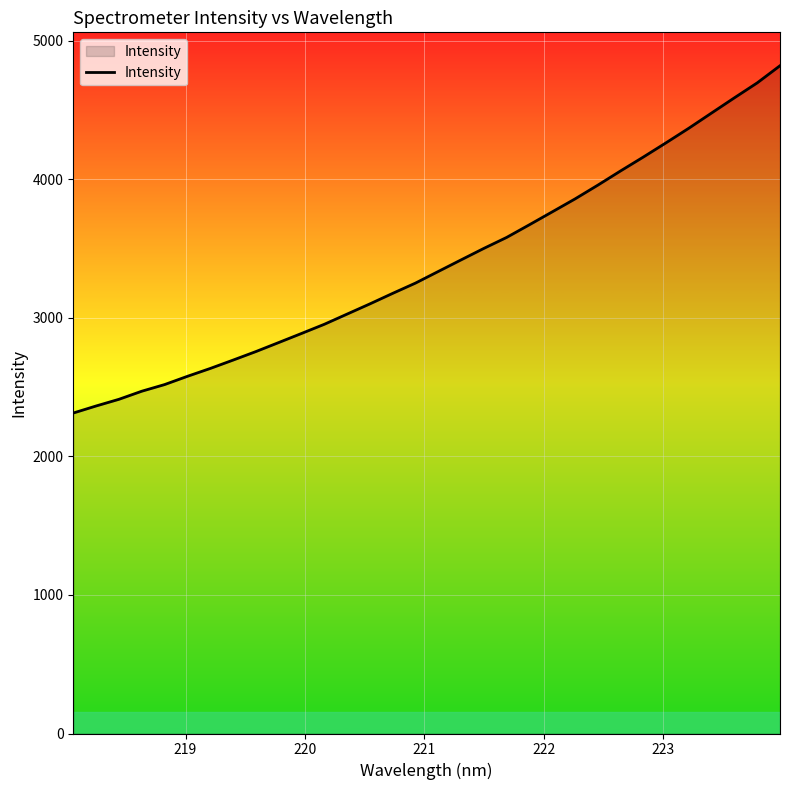

How many values exceed 3333?

16